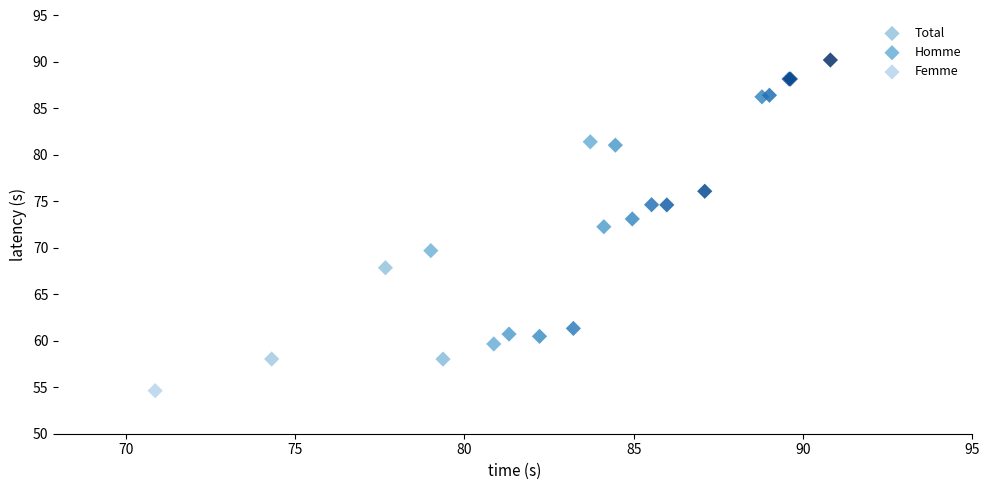

Which series reaches the minimum Y coordinate?

Femme